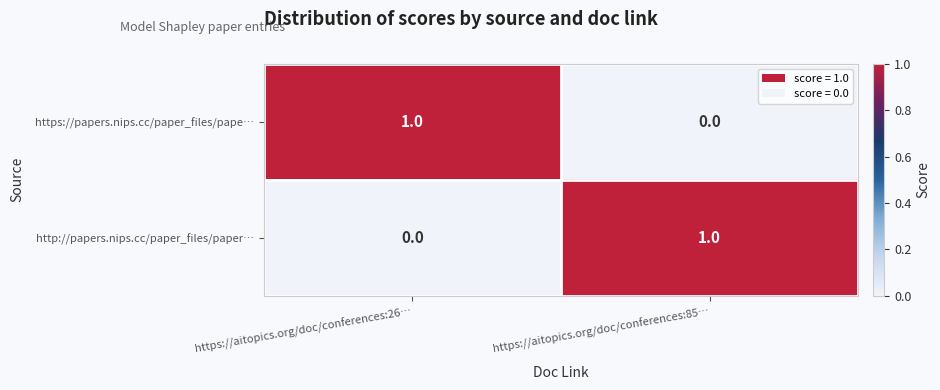

Which category has the lowest value in the http://papers.nips.cc/paper_files/paper… series?

https://aitopics.org/doc/conferences:26…